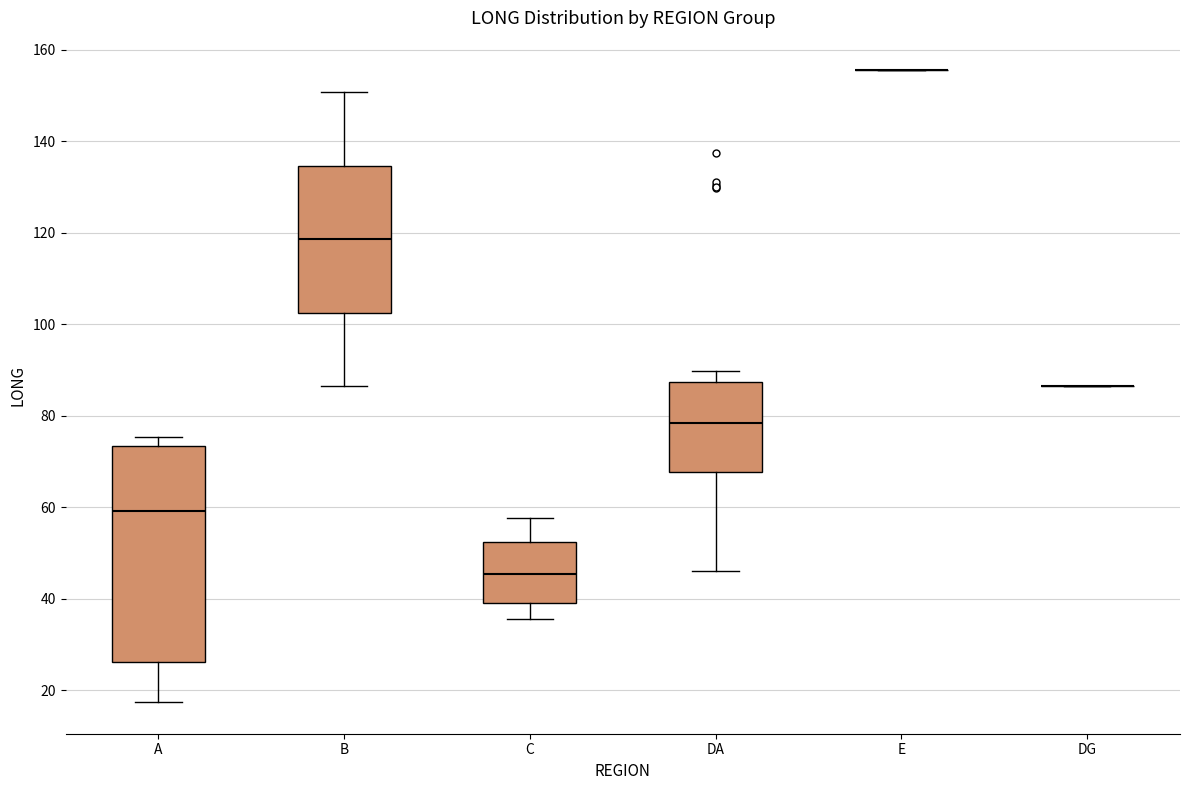

Reading left to right, transcribe this box plot: for each box, give where its median line is, the range the box spans, and where its two whiskers end, as read against the y-axis. The values are not printed on the chart, so give them approximately, as read against the axis.

A: median 60, box 26 to 74, whiskers 18 to 76
B: median 118, box 102 to 134, whiskers 86 to 150
C: median 46, box 40 to 52, whiskers 36 to 58
DA: median 78, box 68 to 88, whiskers 46 to 90
E: box collapsed to a line at 156, whiskers 156 to 156
DG: box collapsed to a line at 86, whiskers 86 to 86